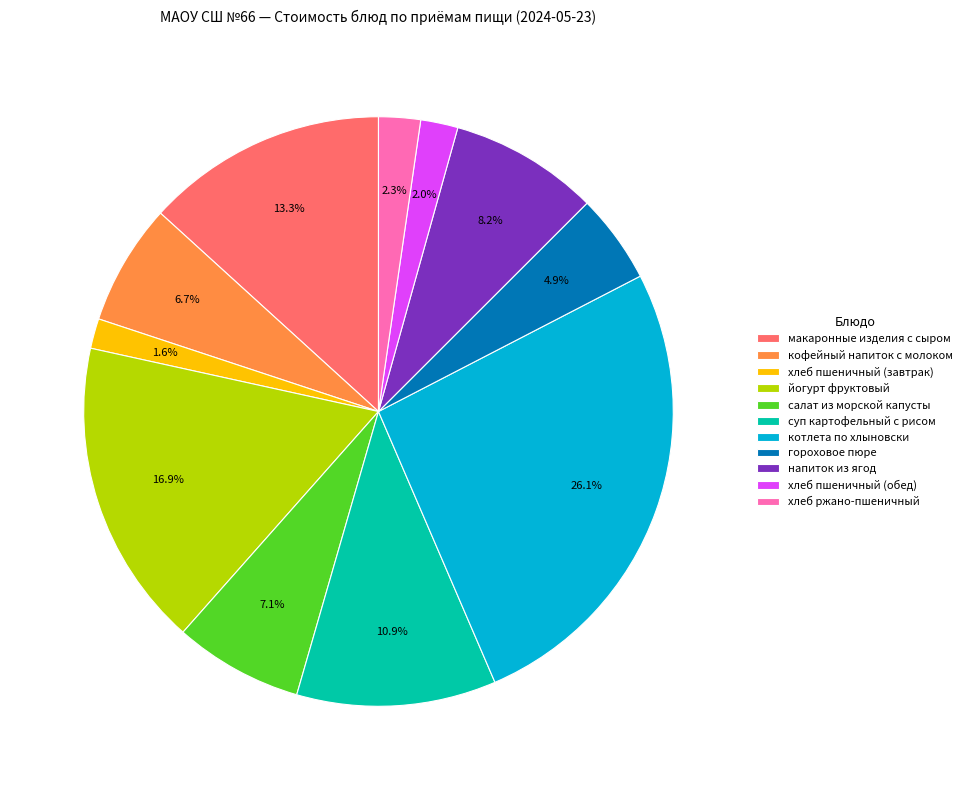

What percentage is the суп картофельный с рисом slice, to the nearest percent?

11%